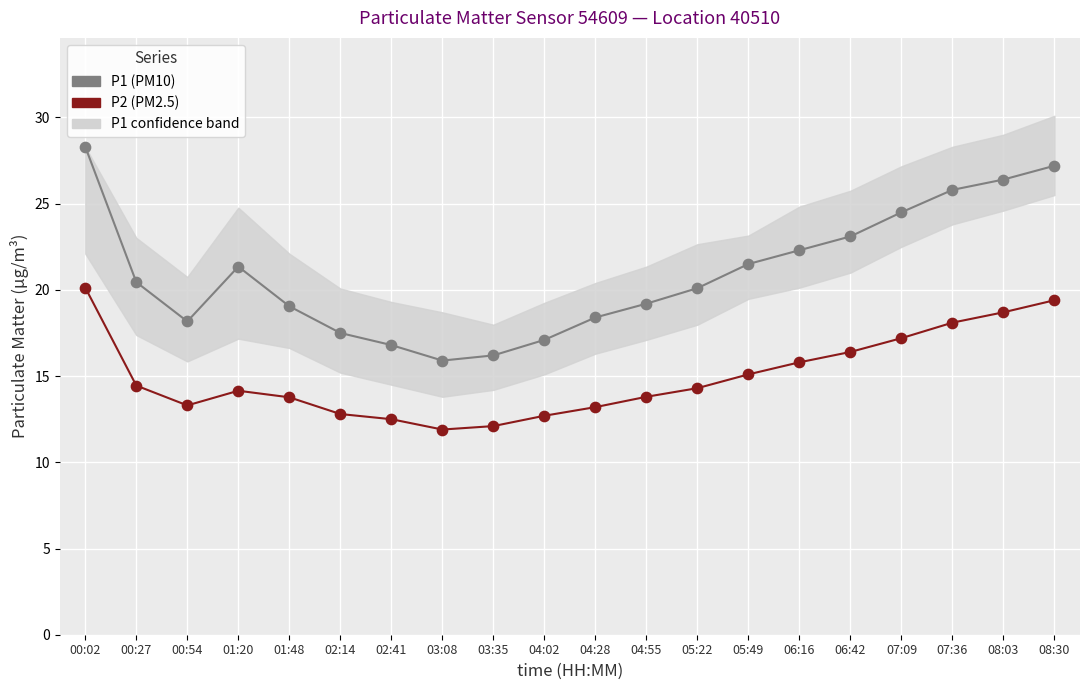

Which series has the widest spread of Y values?

P1 (PM10)